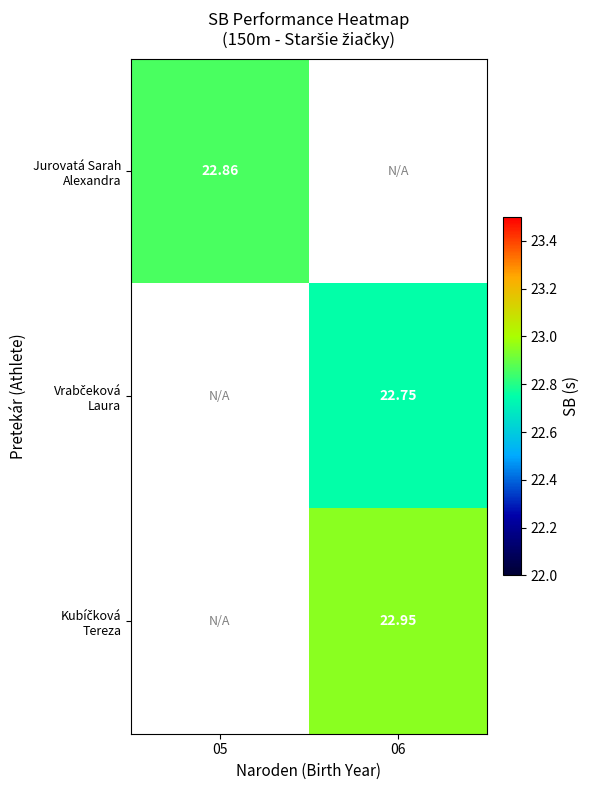

At how many categories does at least one series exceed 22?

2